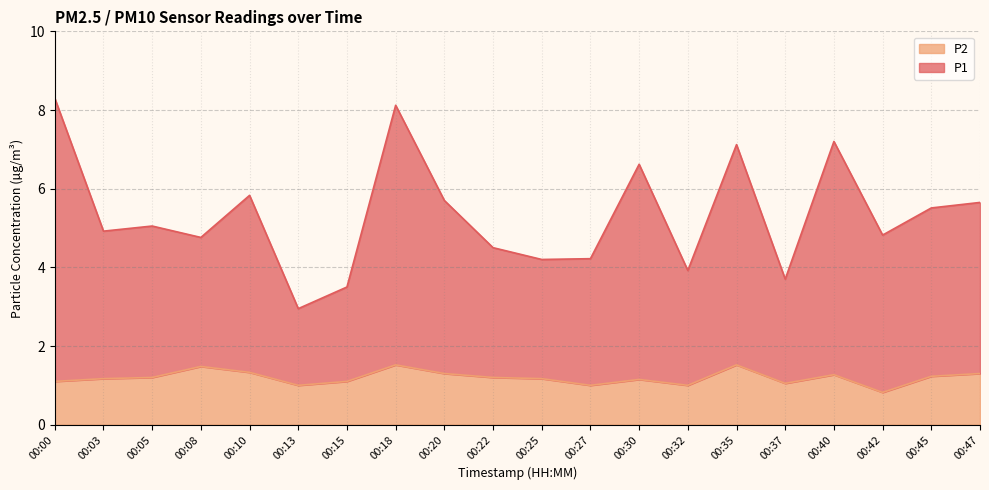

Reading left to right, list all the values displayed in this chart.

P1: 8.3	4.9	5.0	4.8	5.8	3.0	3.5	8.1	5.7	4.5	4.2	4.2	6.6	3.9	7.1	3.7	7.2	4.8	5.5	5.6
P2: 1.1	1.2	1.2	1.5	1.3	1.0	1.1	1.5	1.3	1.2	1.2	1.0	1.1	1.0	1.5	1.1	1.3	0.8	1.2	1.3